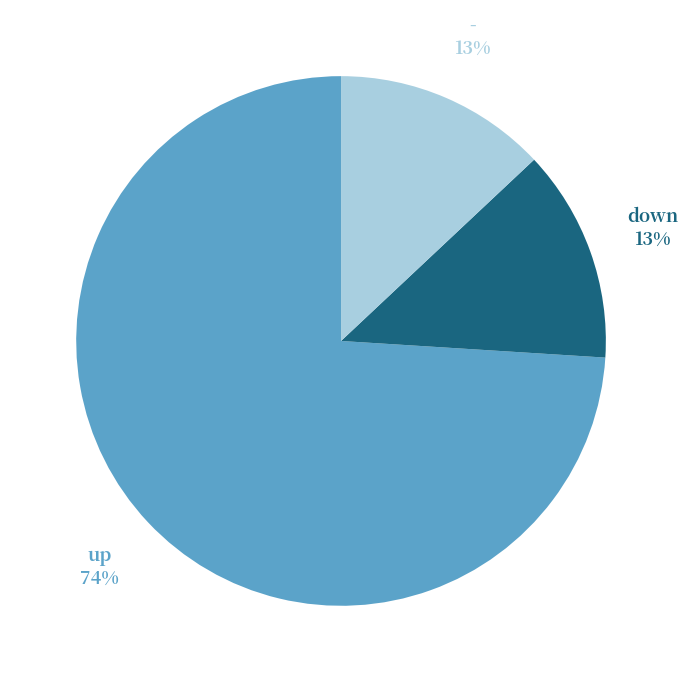

How many segments does this pie chart have?

3